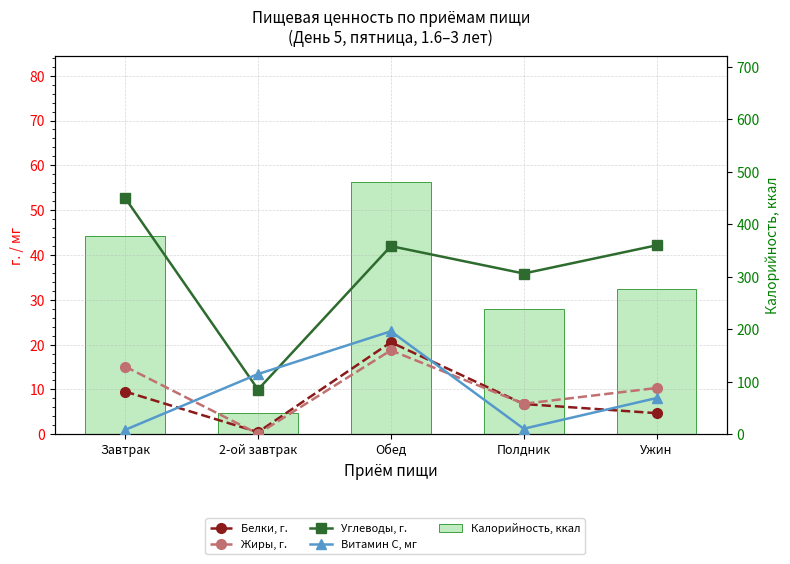

What are all the series names shown in the legend?

Белки, г., Жиры, г., Углеводы, г., Витамин С, мг, Калорийность, ккал